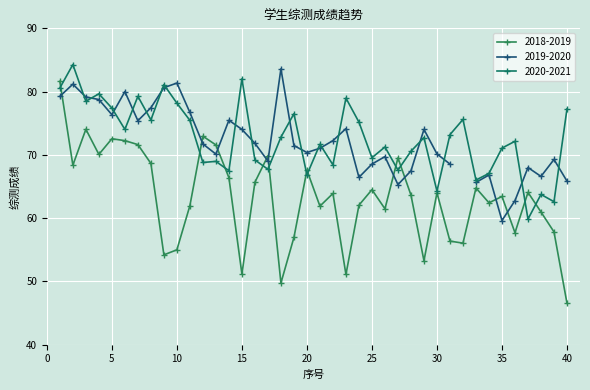

Which has a higher value, 9 or 6?

6